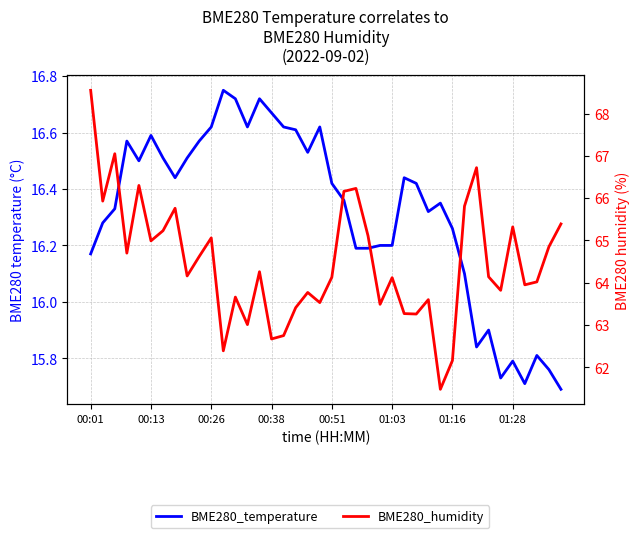

True or false: BME280_temperature and BME280_humidity intersect in this chart.

False